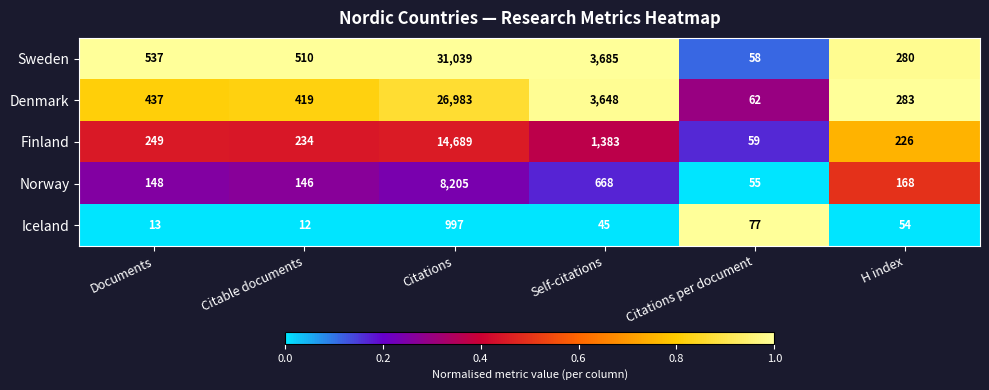

How many values in the Norway series are below 168?

3